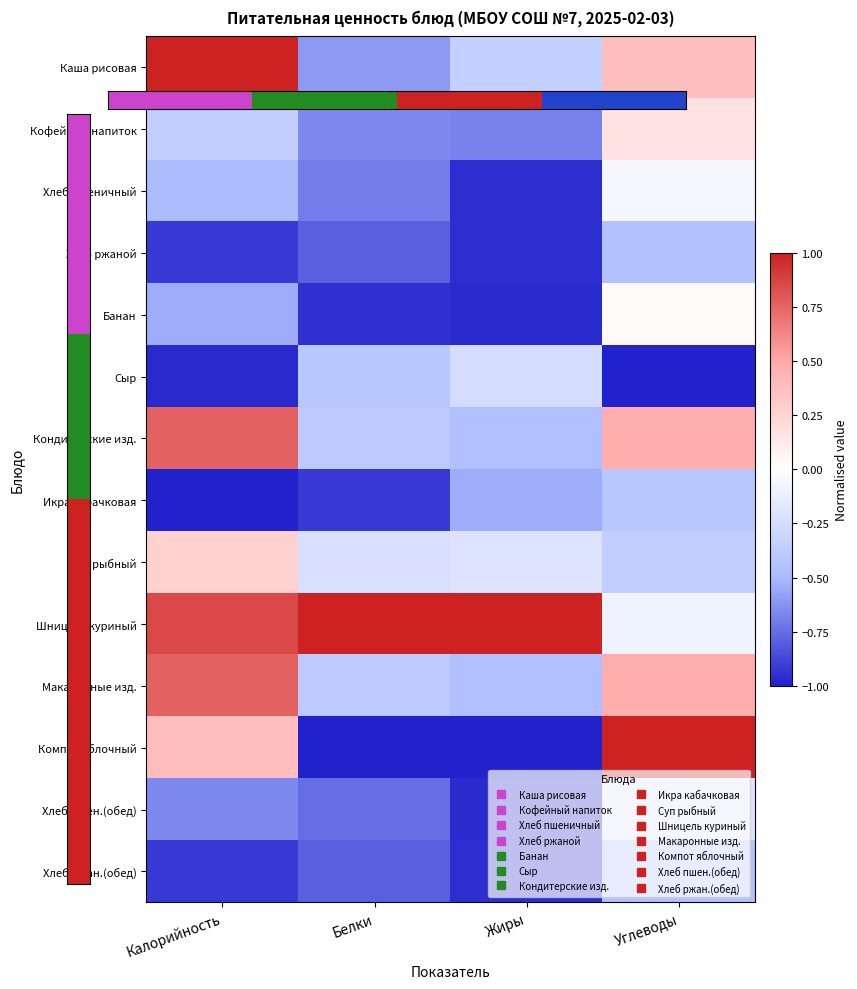

Which category has the highest value across all series?

Углеводы